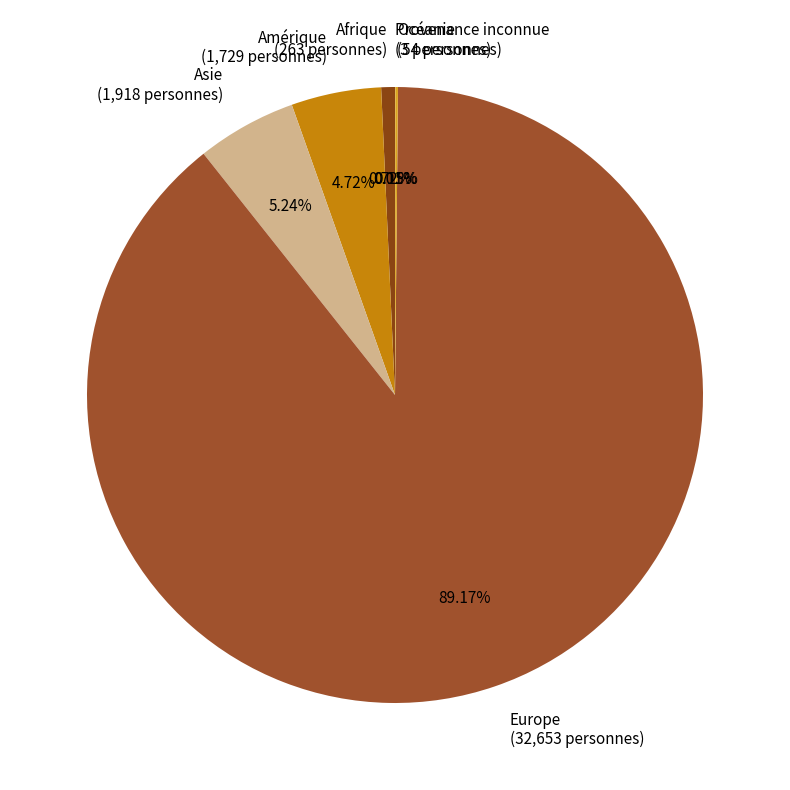

What is the ratio of the value at Europe (32,653 personnes) to the value at Afrique (263 personnes)?

124.2